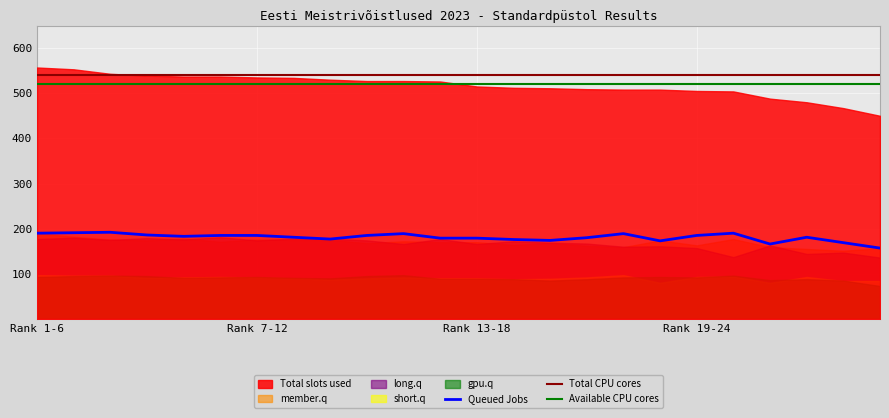

Where does the member.q series first go above 171?

1